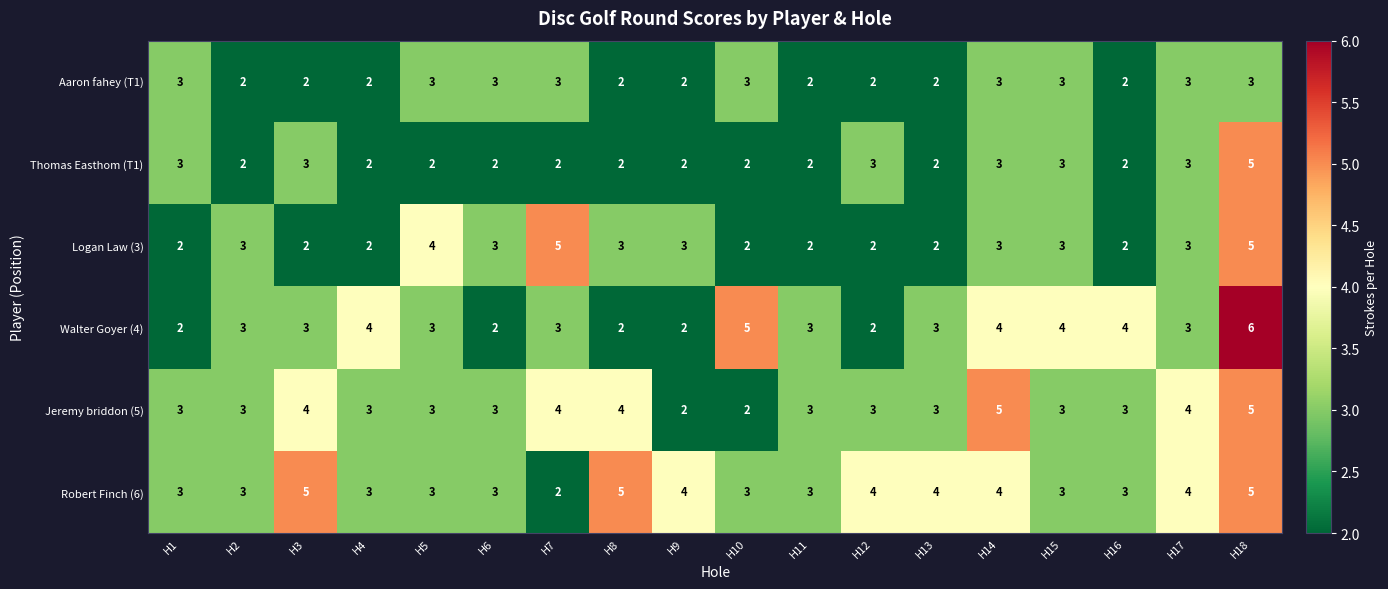

Is it true that Jeremy briddon (5) equals 3 at H16?

True